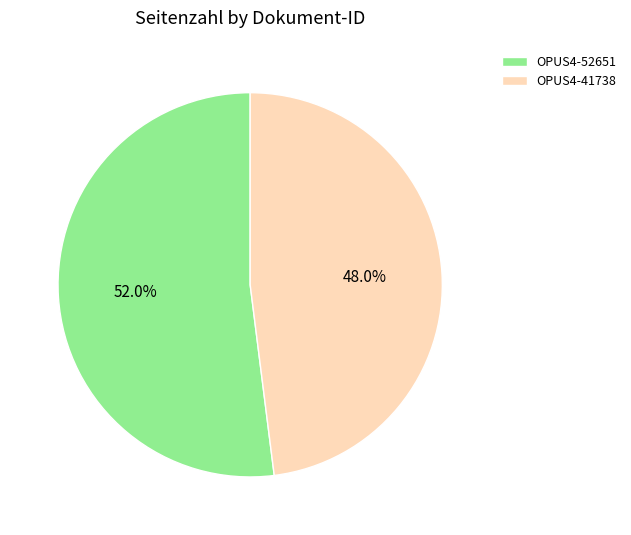

How much of the chart is everything except OPUS4-52651?

48.0%